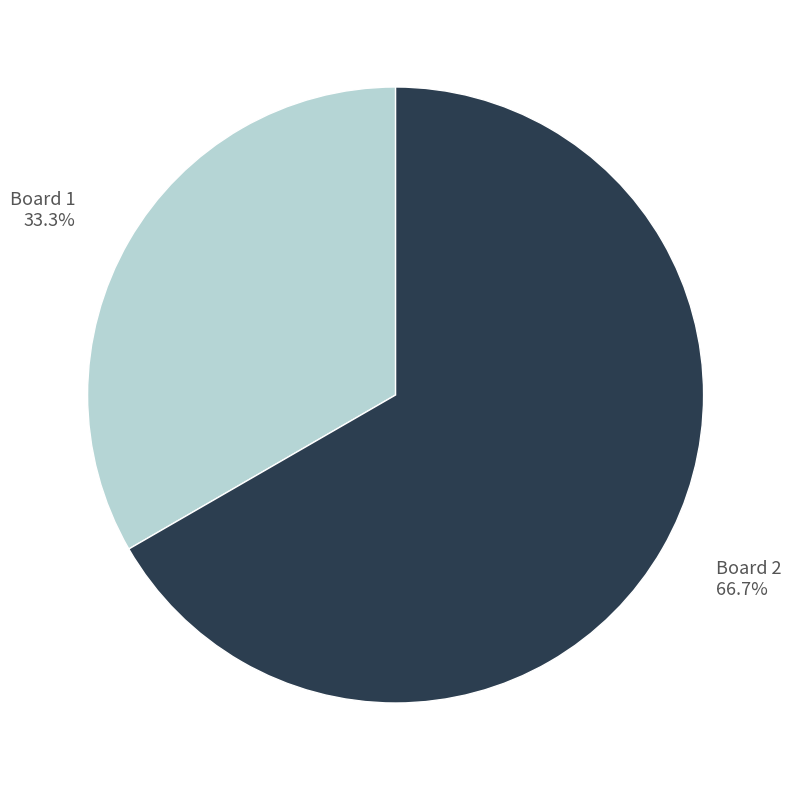

How much of the chart is everything except Board 2?

33.3%